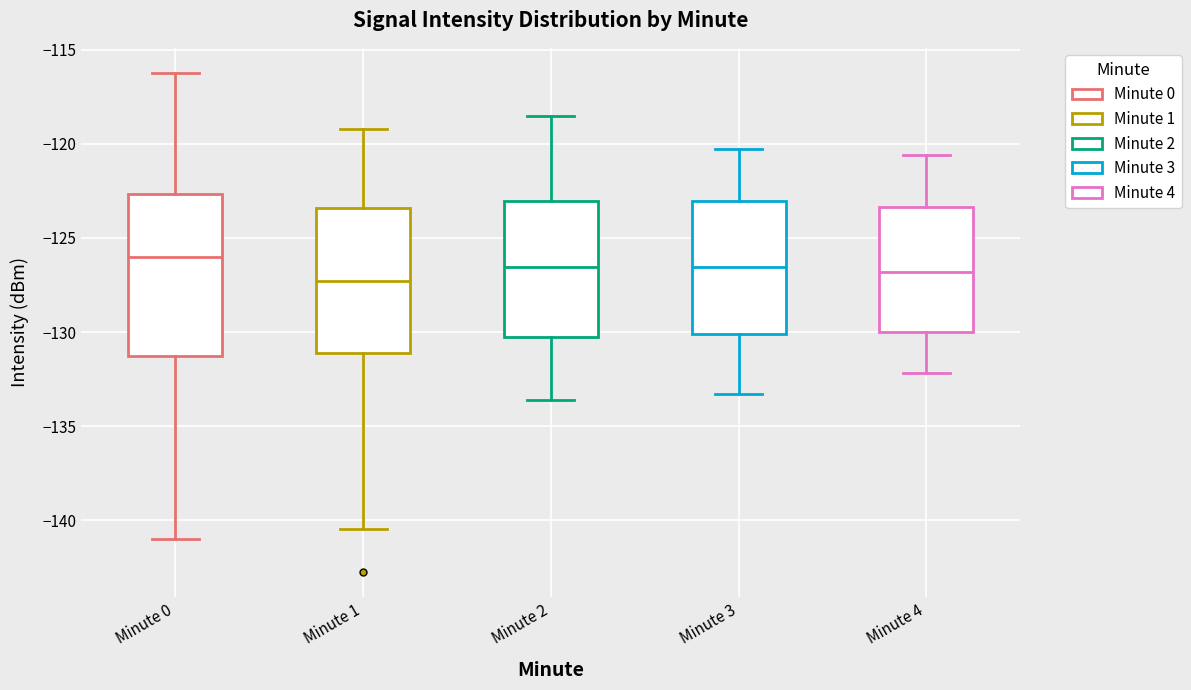

Where is the lower edge of the box for Minute 1 on the y-axis? The values are not printed on the chart, so give them approximately, as read against the axis.

-131.0